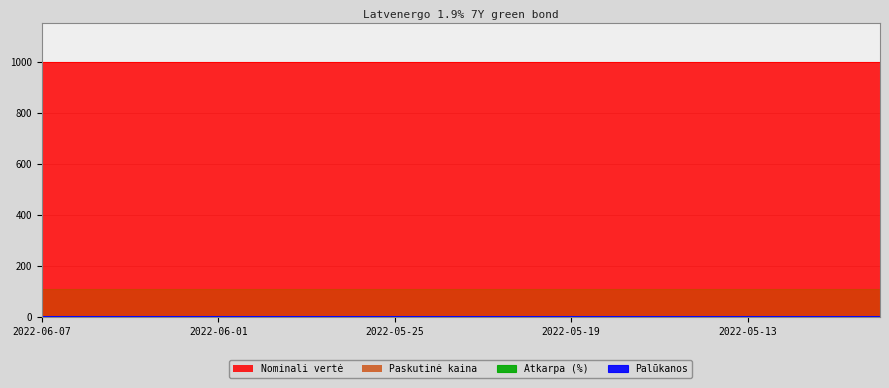

Count the number of categories in the chart.

20